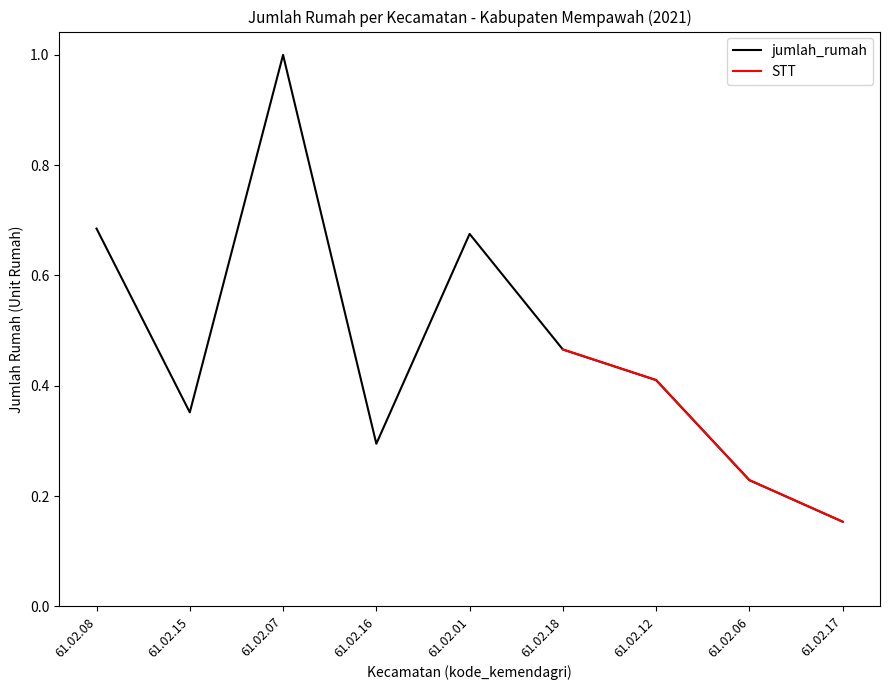

Read the value at 61.02.16.

0.3